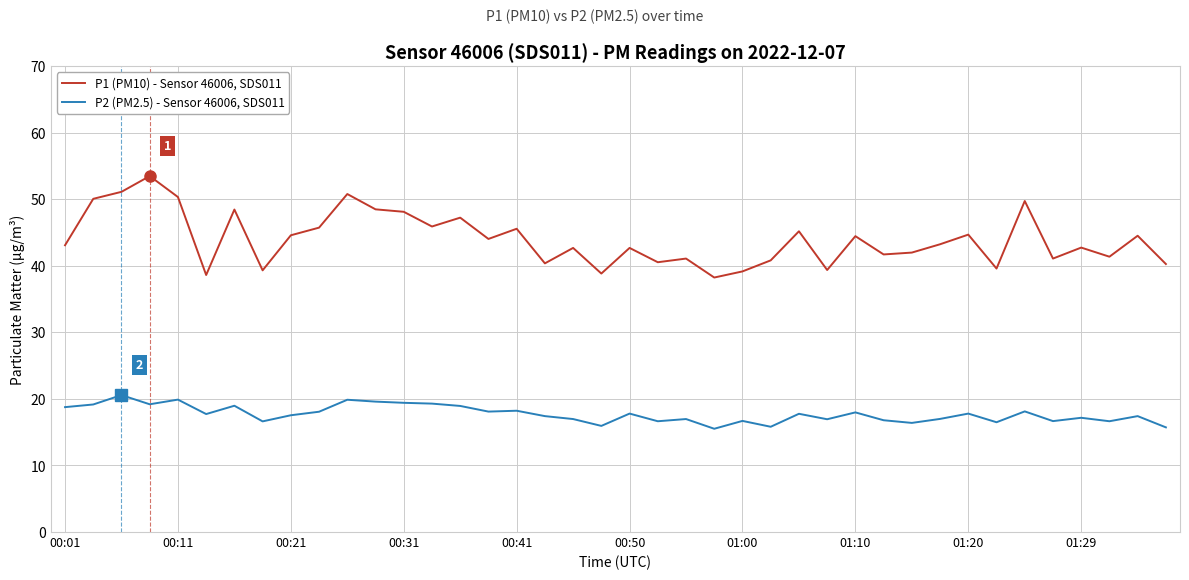

True or false: P1 (PM10) - Sensor 46006, SDS011 and P2 (PM2.5) - Sensor 46006, SDS011 cross at least once.

False